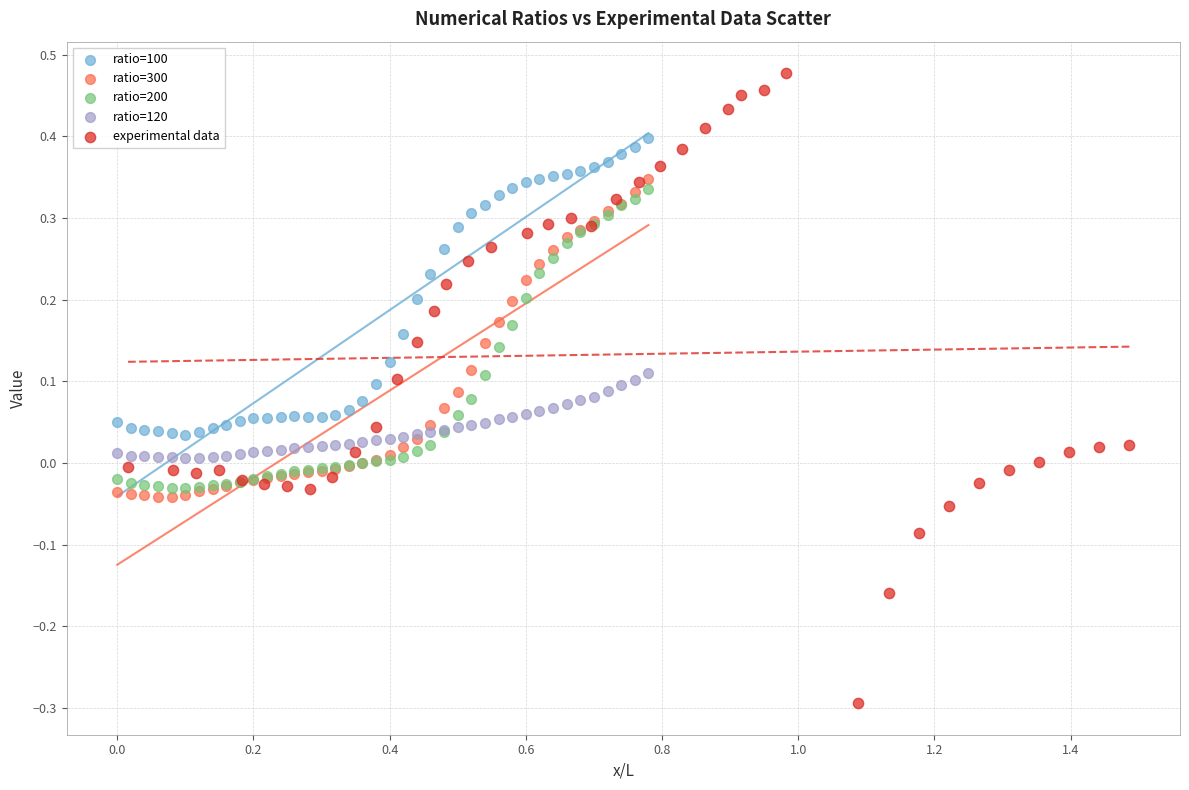

Which series reaches the minimum Y coordinate?

experimental data